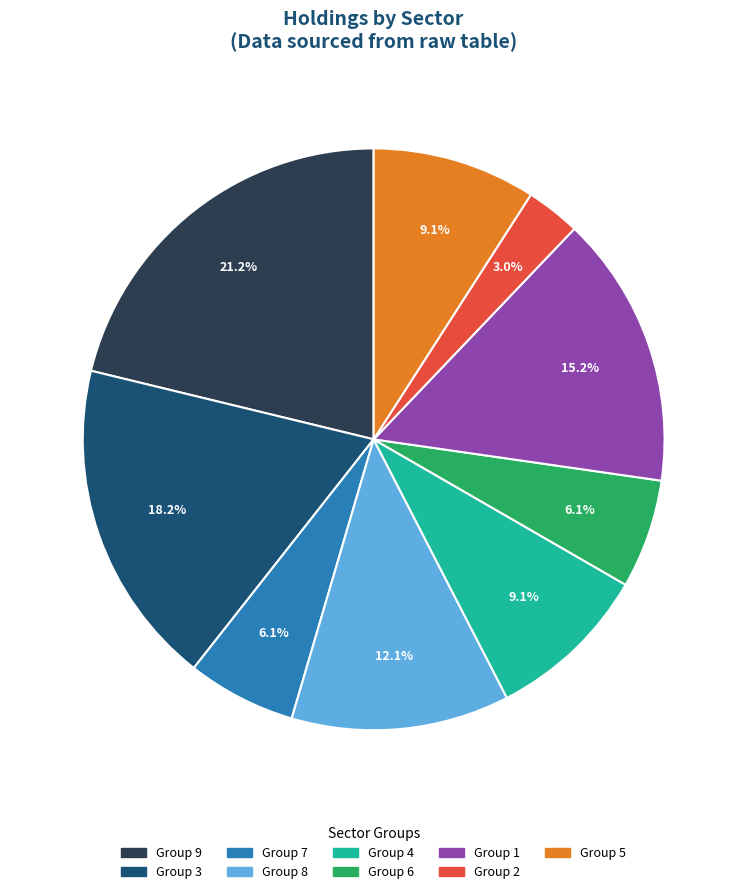

Is there a majority slice in this chart?

No